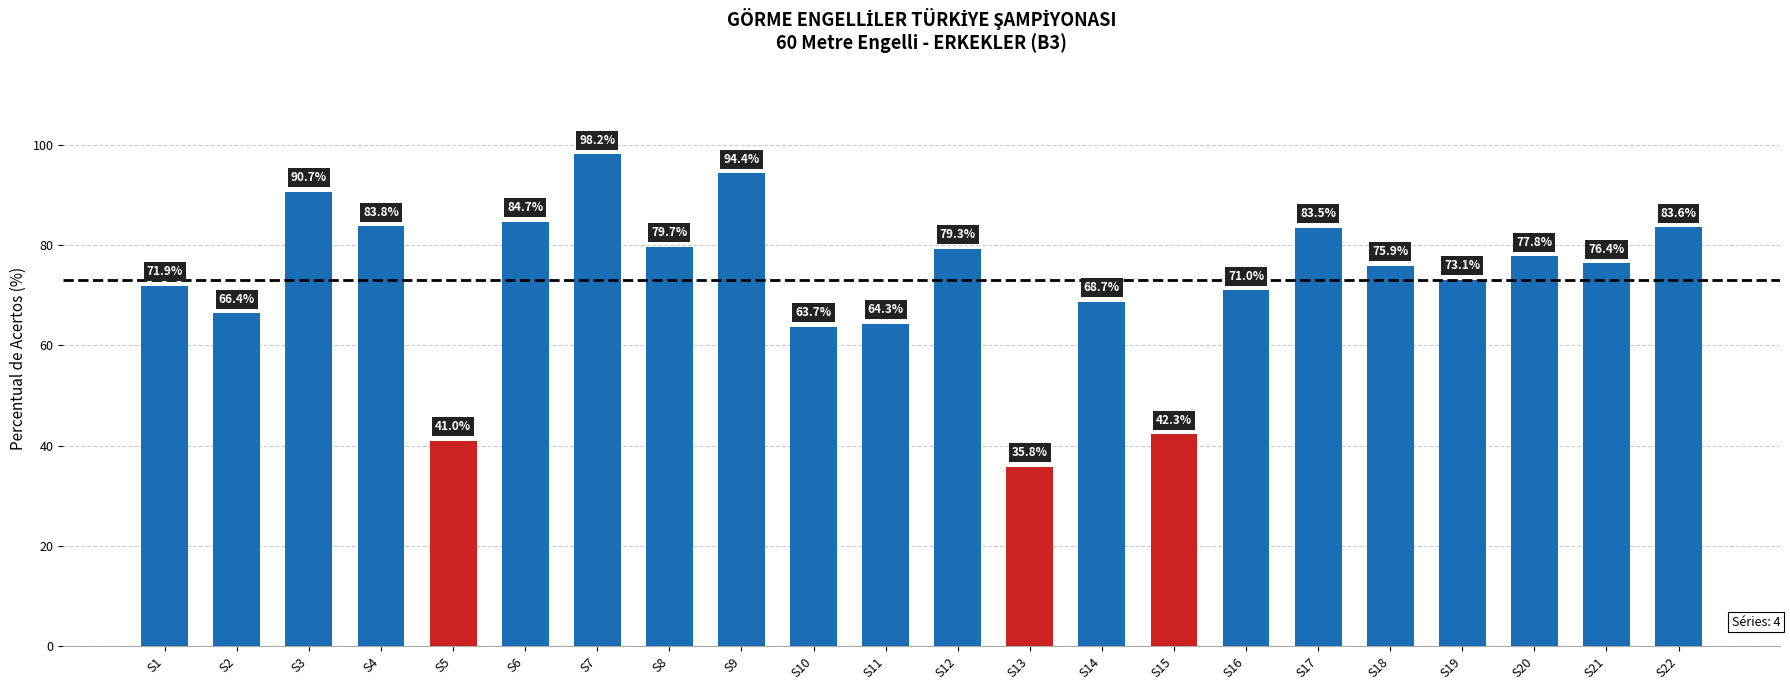

Rank the categories by value from lowest to highest.

S13, S5, S15, S10, S11, S2, S14, S16, S1, S19, S18, S21, S20, S12, S8, S17, S22, S4, S6, S3, S9, S7